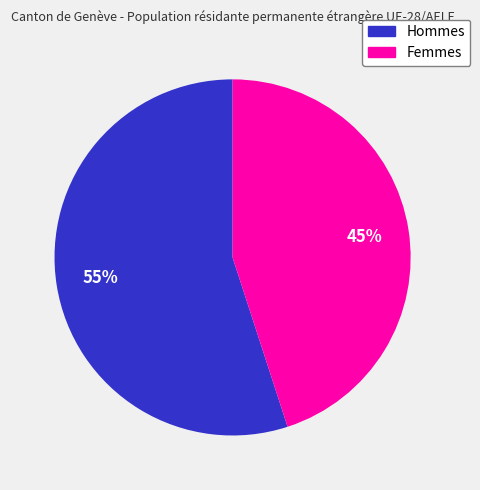

Which slice is the smallest?

Femmes